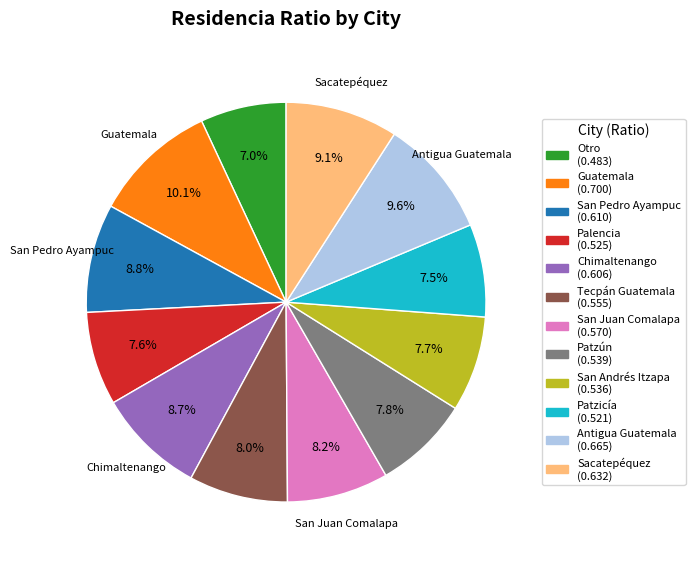

To the nearest percent, what is the difference between the largest and smallest slice percentages?

3%